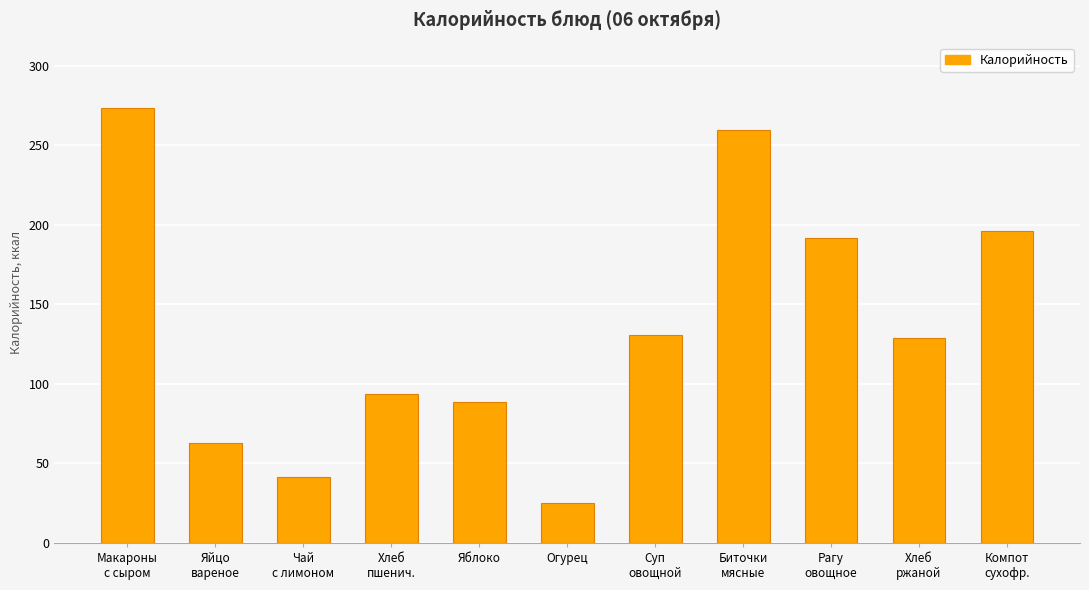

What is the sum of the values at Яйцо
вареное and Рагу
овощное?

254.6